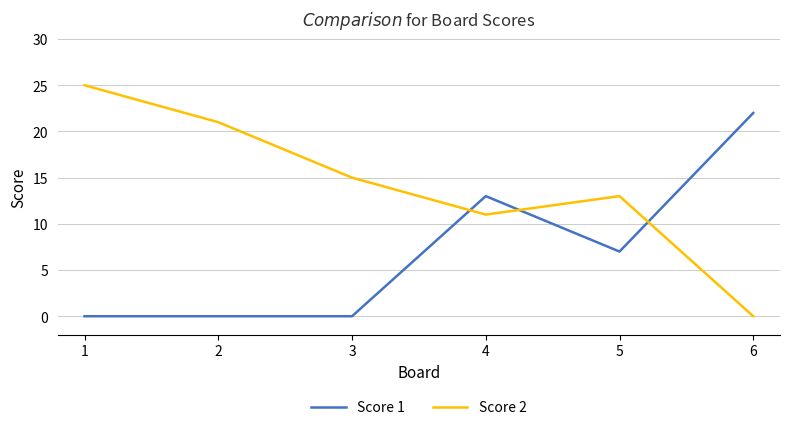

What is the spread (max minus min) of values at 2?

21